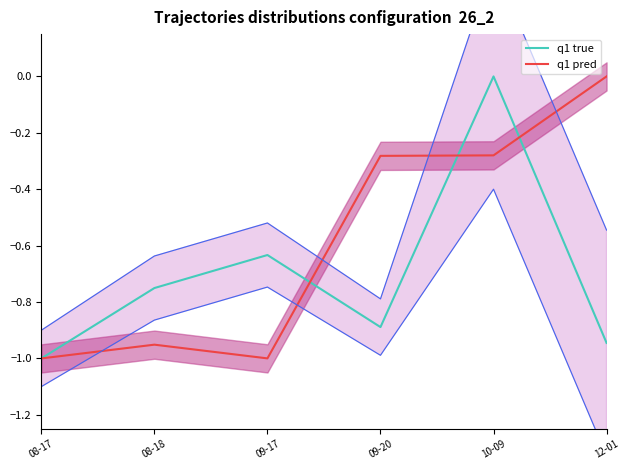

What is the difference between the maximum and minimum values in the q1 pred series?

1.0